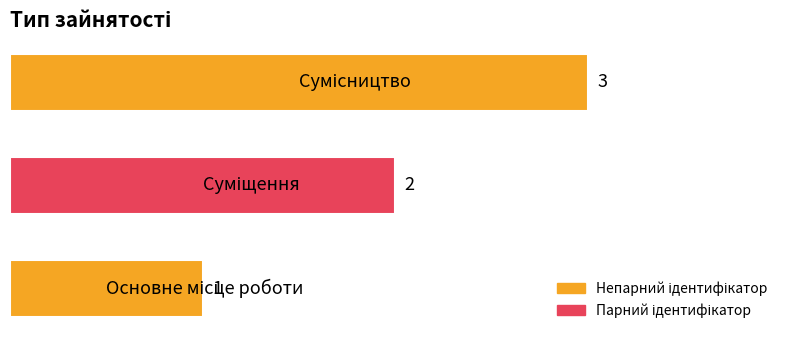

How many distinct data groups are displayed?

1